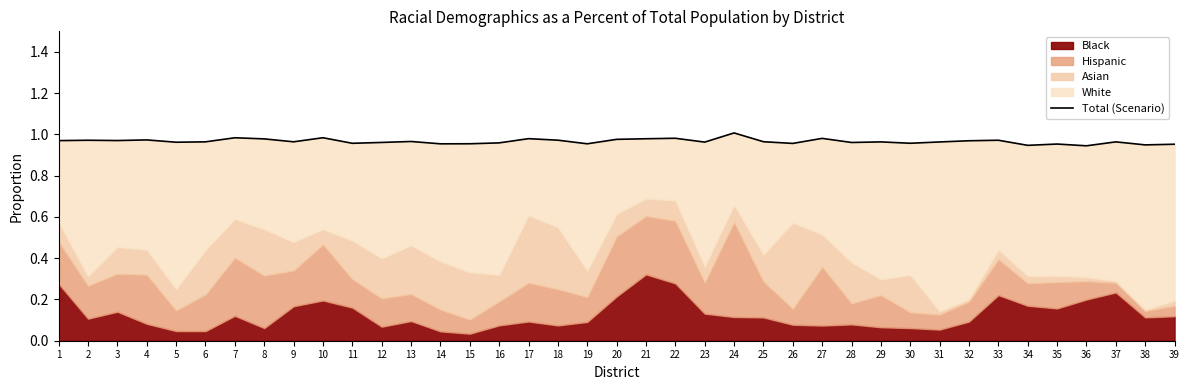

Where is the first local minimum?

3